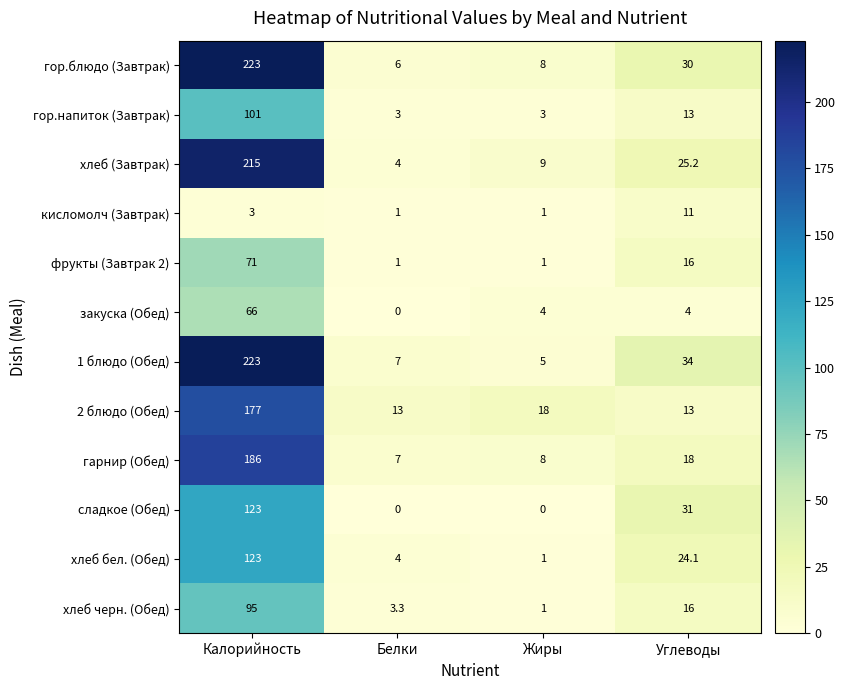

True or false: закуска (Обед) has a value of 4.0 at Углеводы.

True